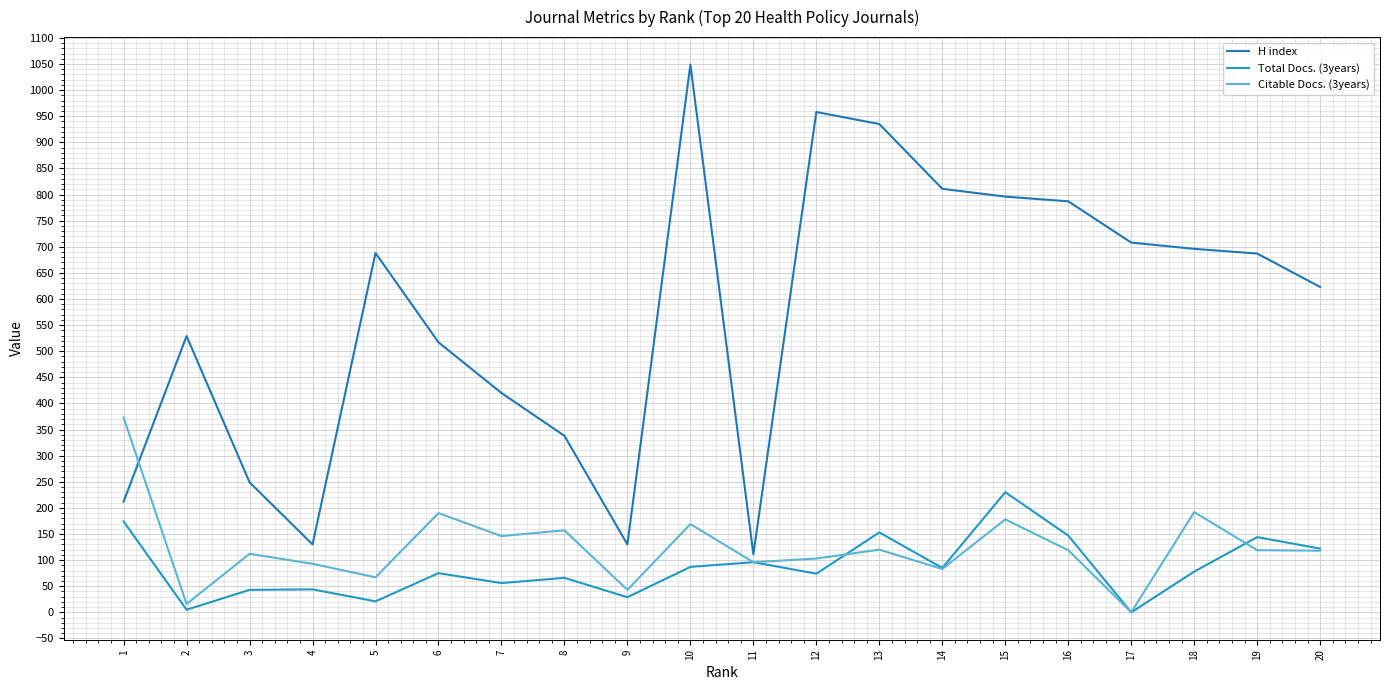

The value of H index at 5 is 151. True or false?

False